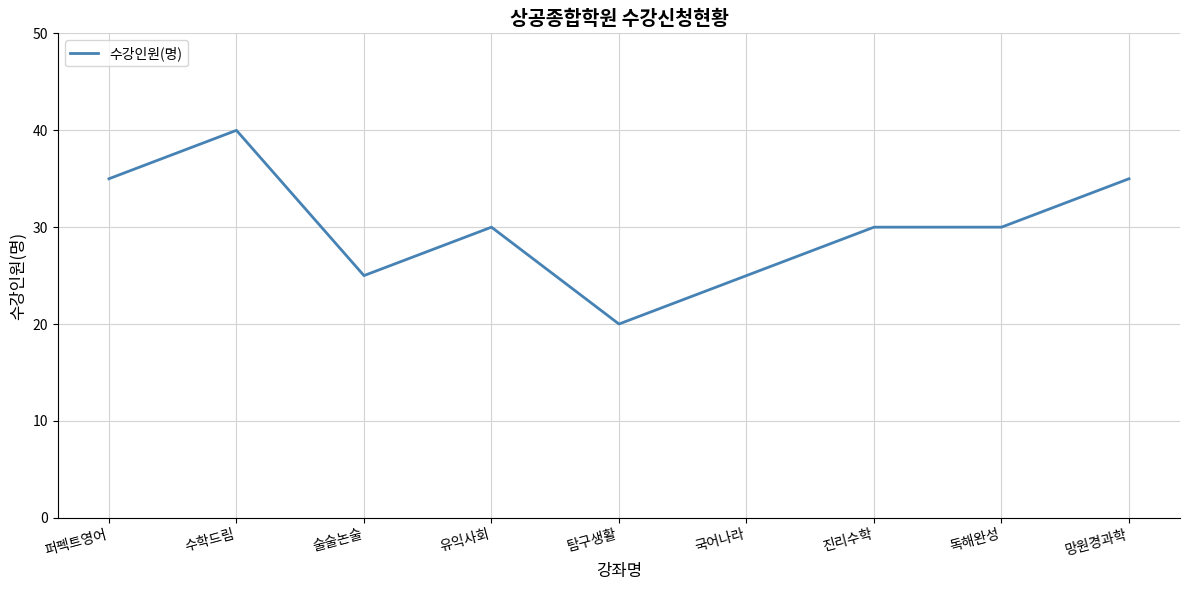

Is it true that the value at 독해완성 is 30?

True